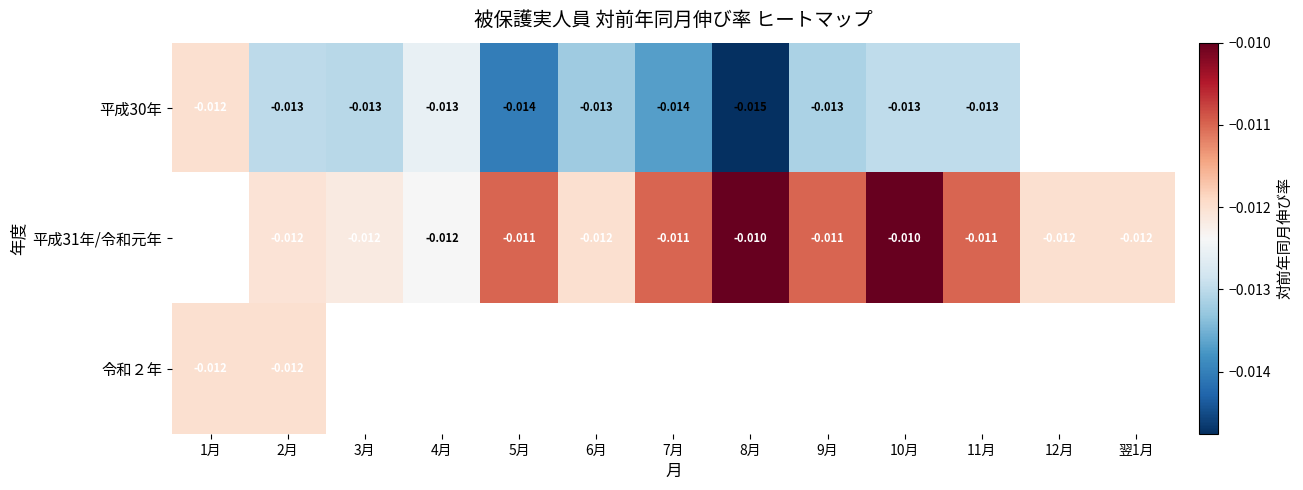

Which has a higher value, 翌1月 or 7月?

7月